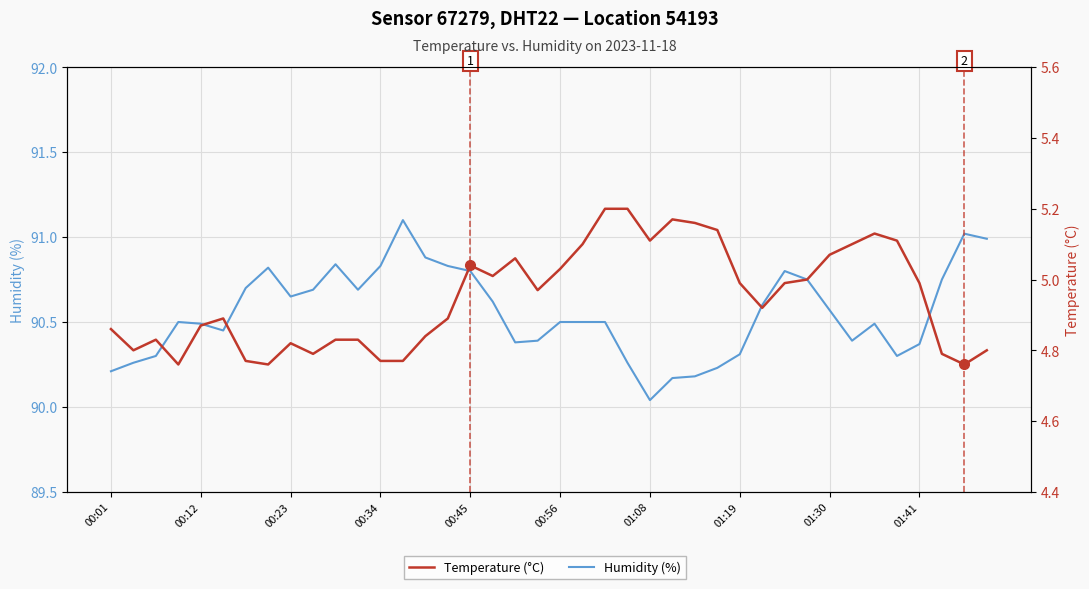

How many interior local valleys does the Temperature (°C) series have?

9